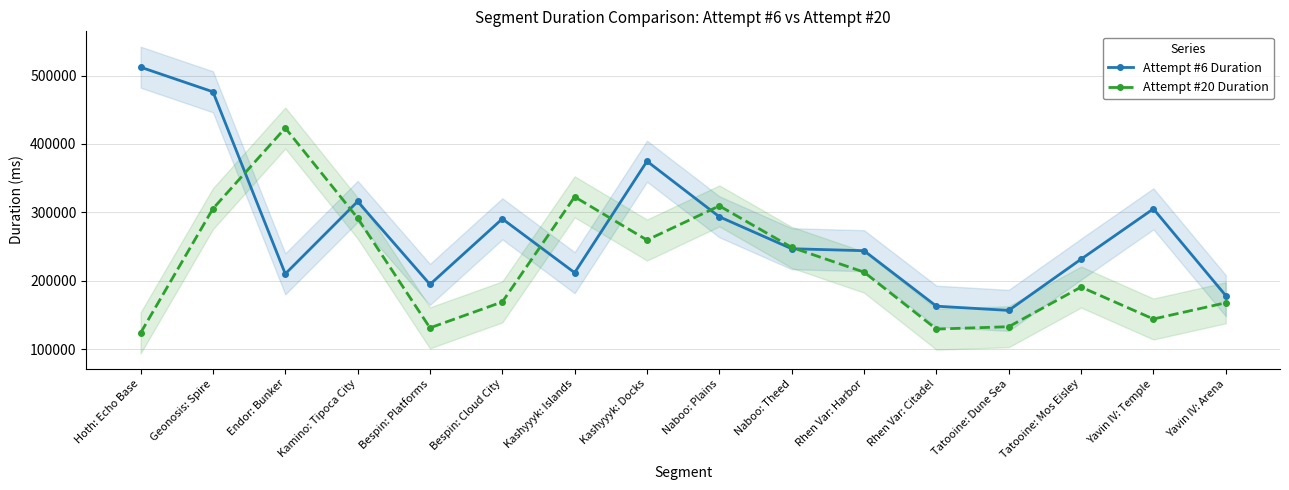

Which has a higher value, Endor: Bunker or Yavin IV: Arena?

Endor: Bunker